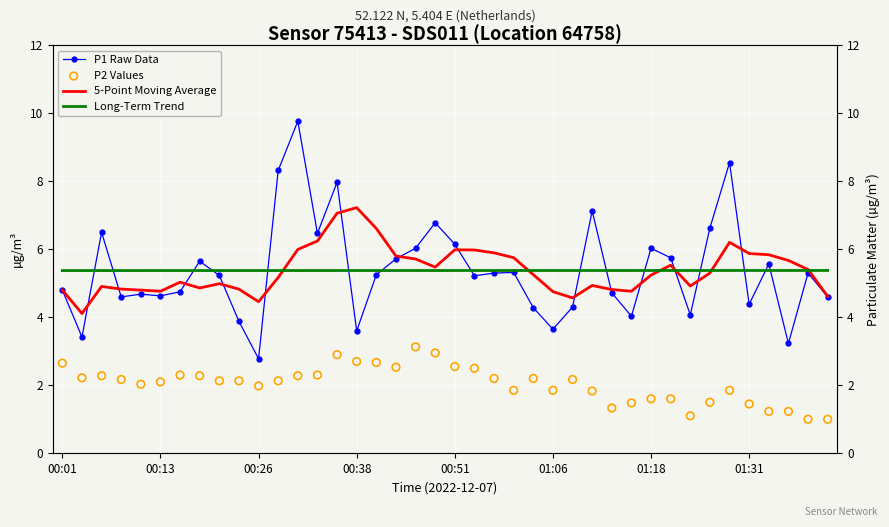

Which series has the largest Y range (max minus min)?

P1 Raw Data